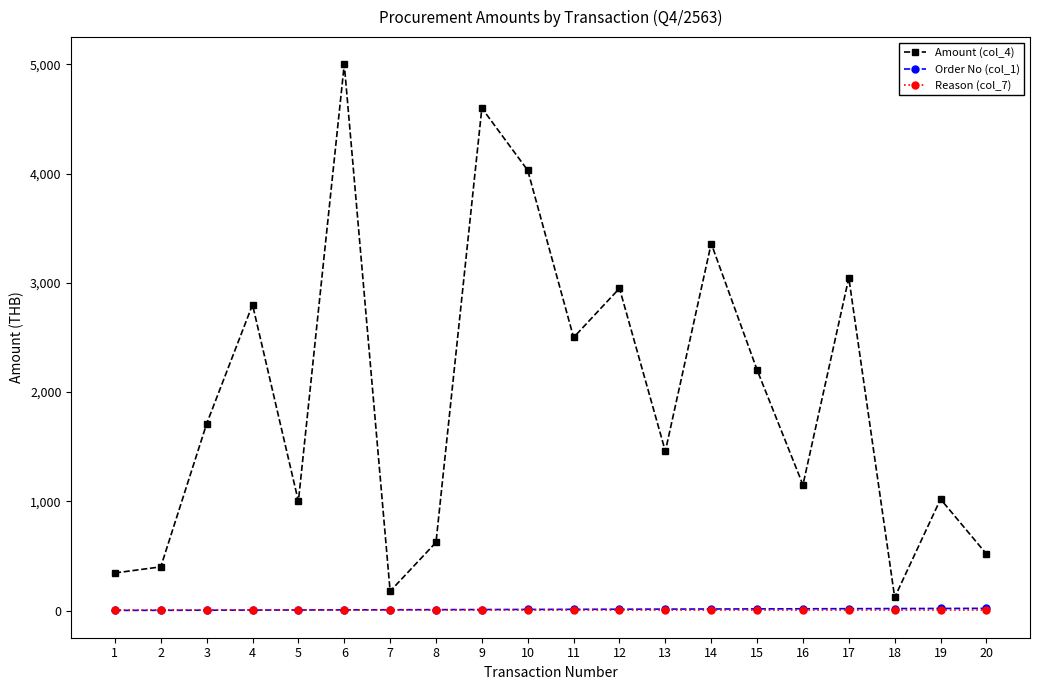

Which series changed the most between 2 and 10?

Amount (col_4)